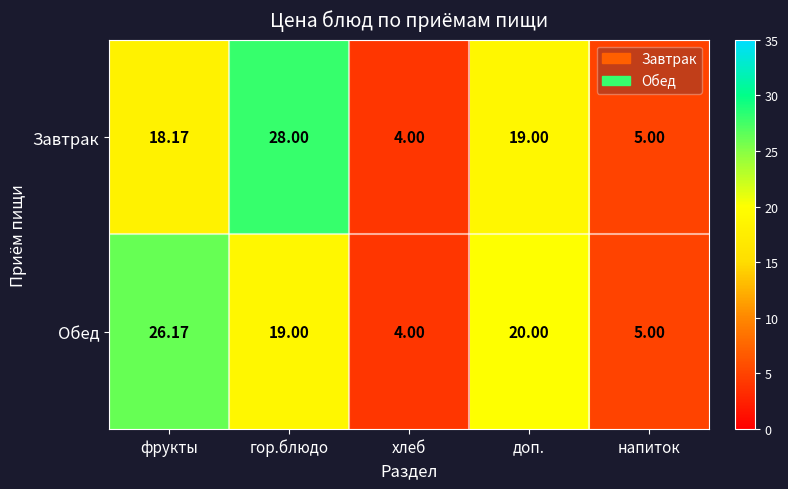

At which category is the sum across all series the highest?

гор.блюдо